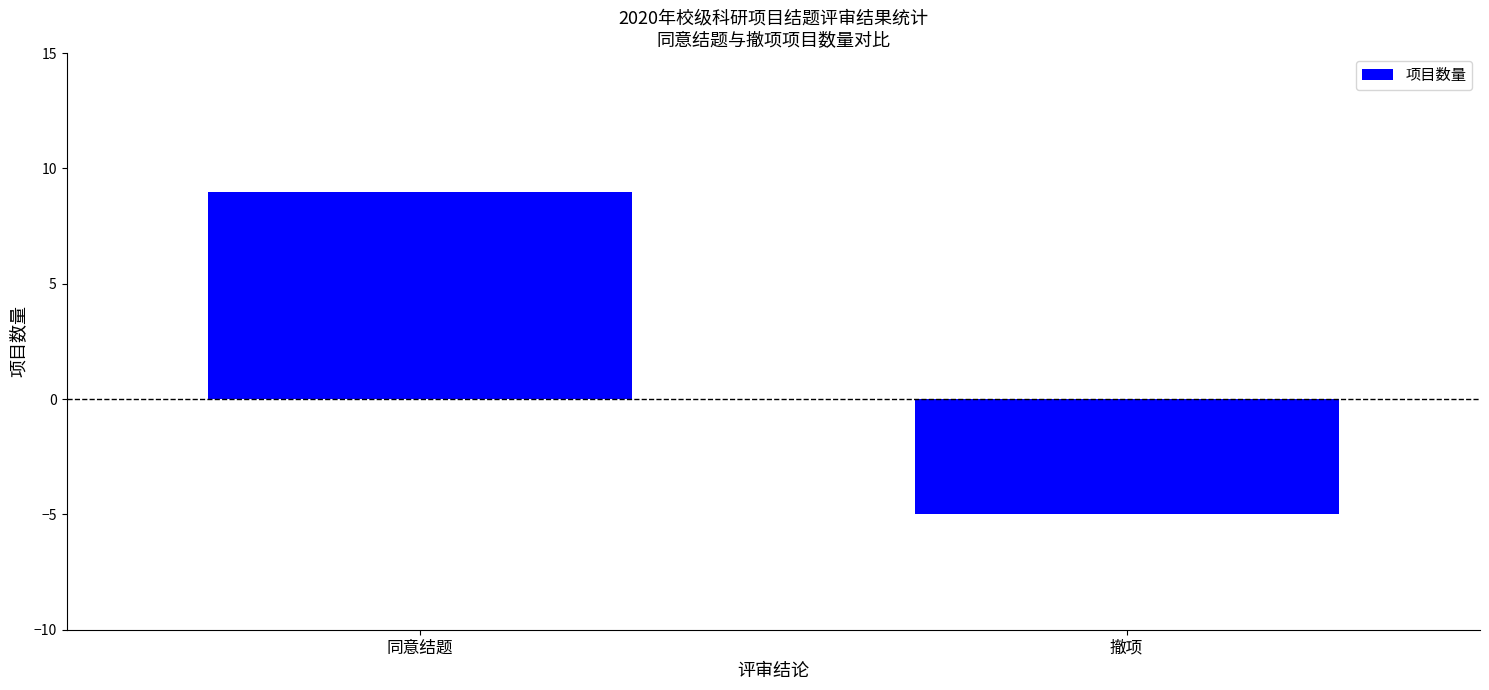

What is the value of the 2nd bar from the left?

-5